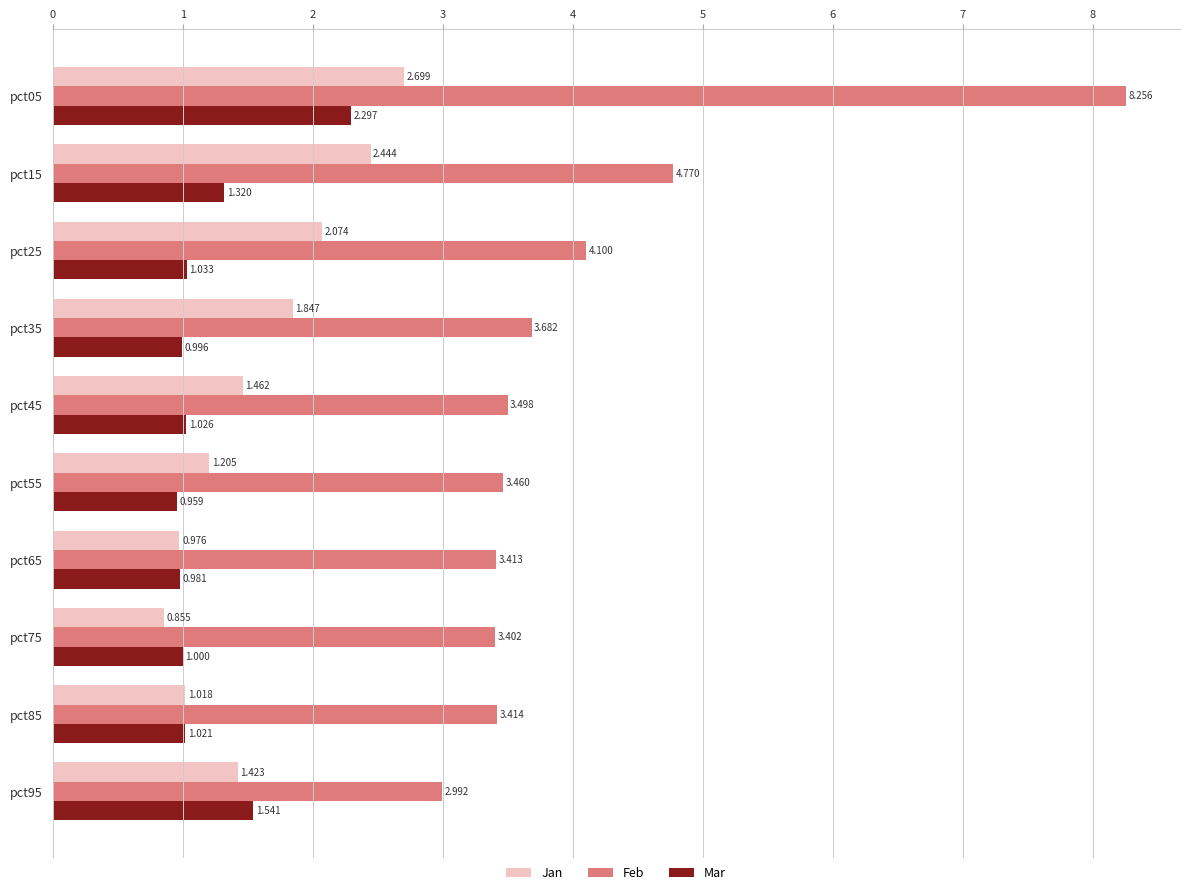

What is the sum of all Jan values?

16.0